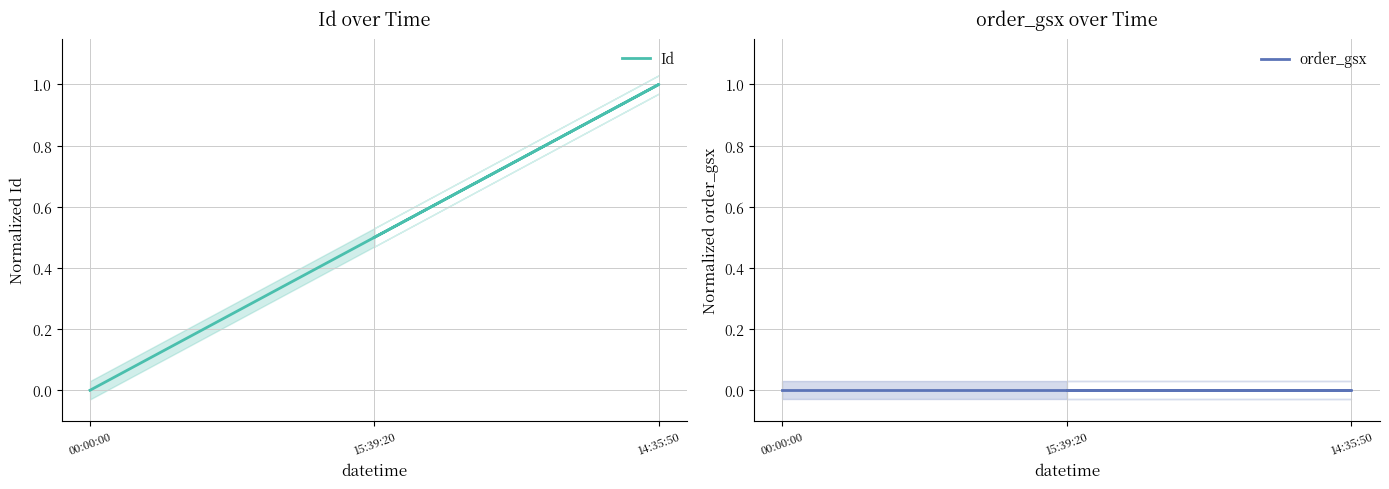

What is the sum of the Id values at 00:00:00 and 15:39:20?

0.5